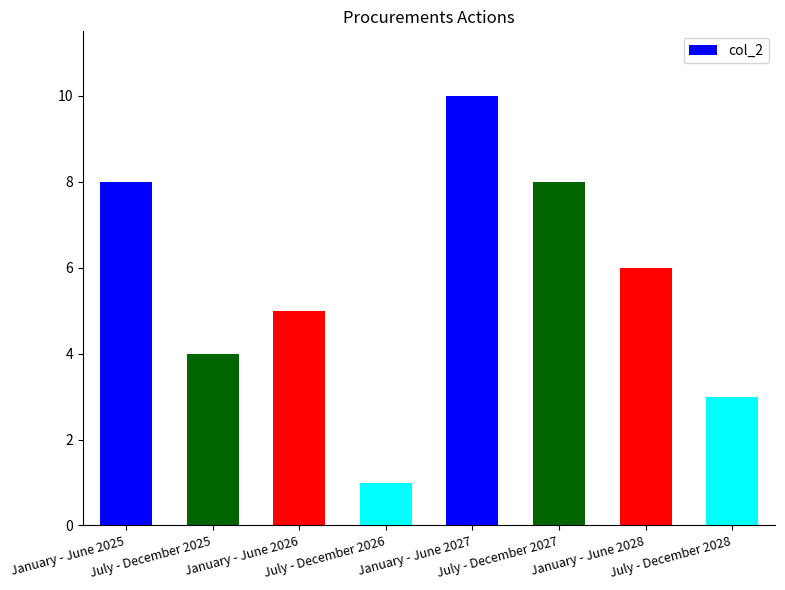

Count the values in the range 4 to 8.

5